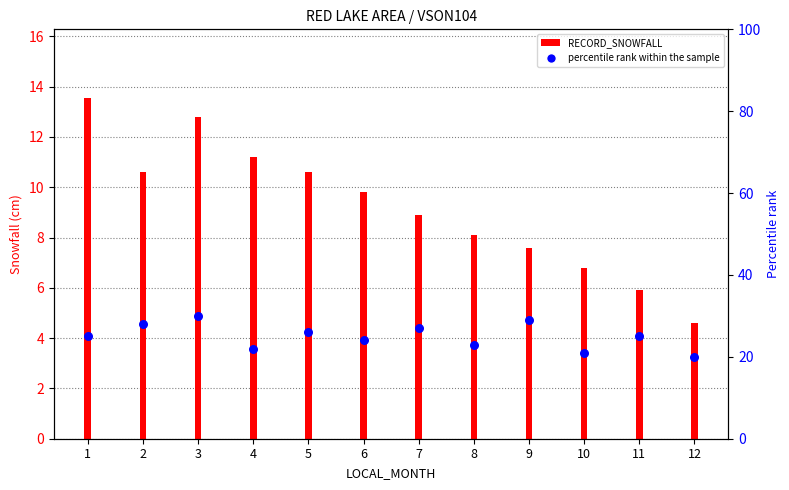

Which has a higher value, 12 or 11?

11